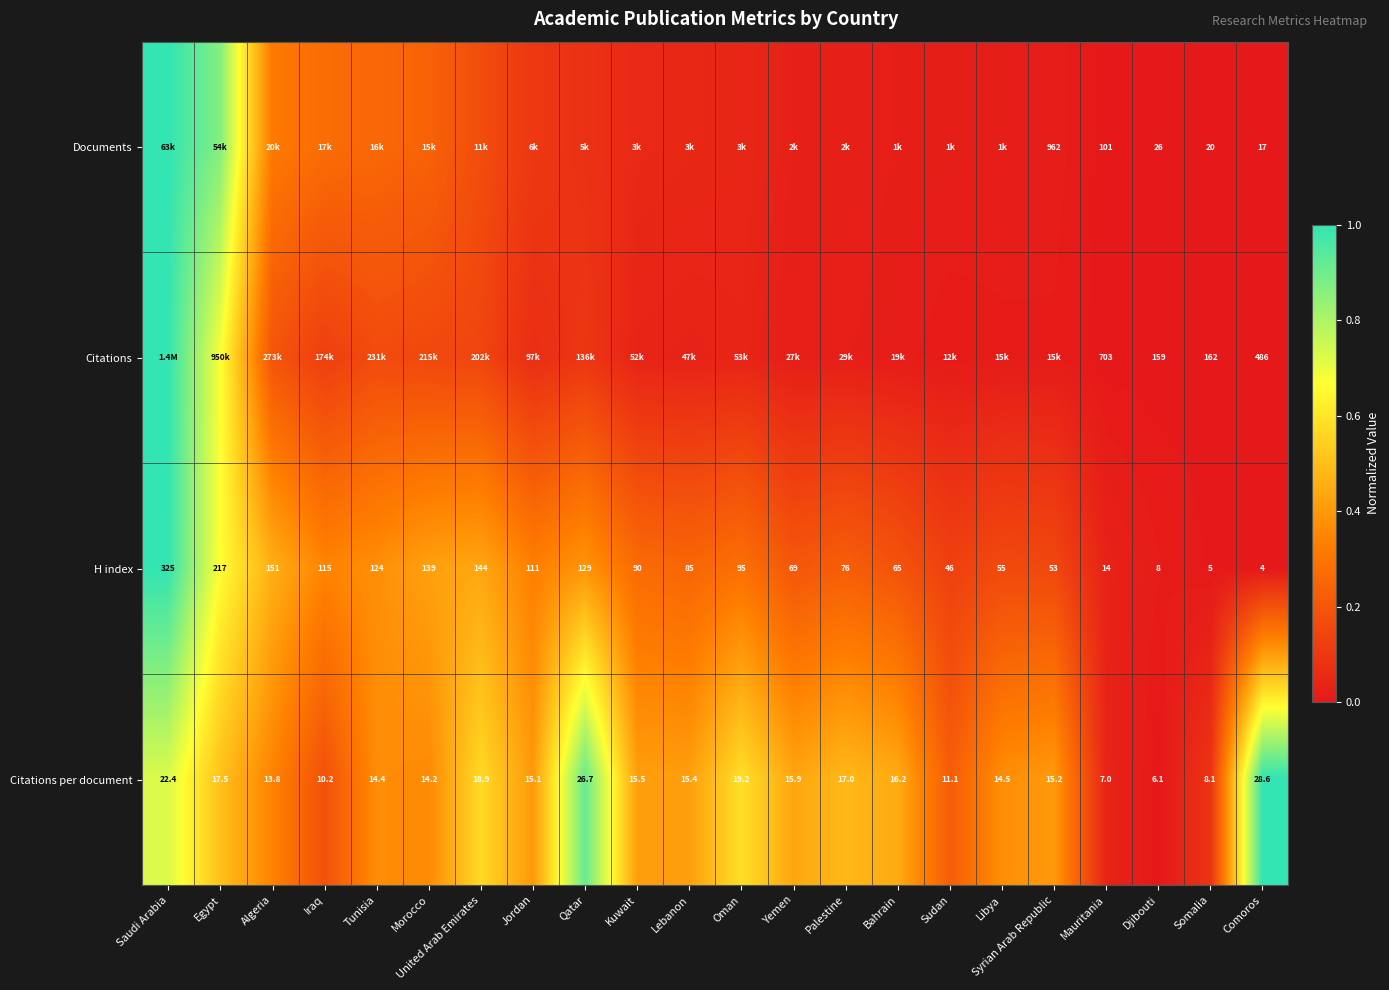

Where does the H index series first go above 90?

Saudi Arabia